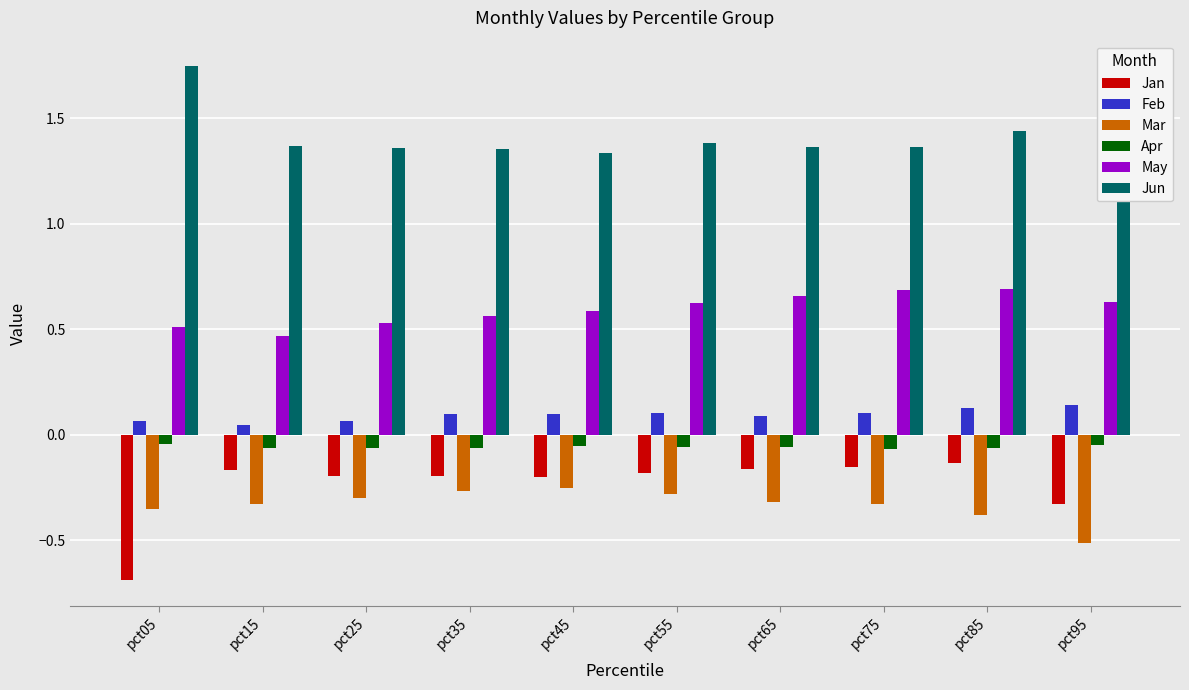

Rank the series at pct85 from highest to lowest value.

Jun, May, Feb, Apr, Jan, Mar